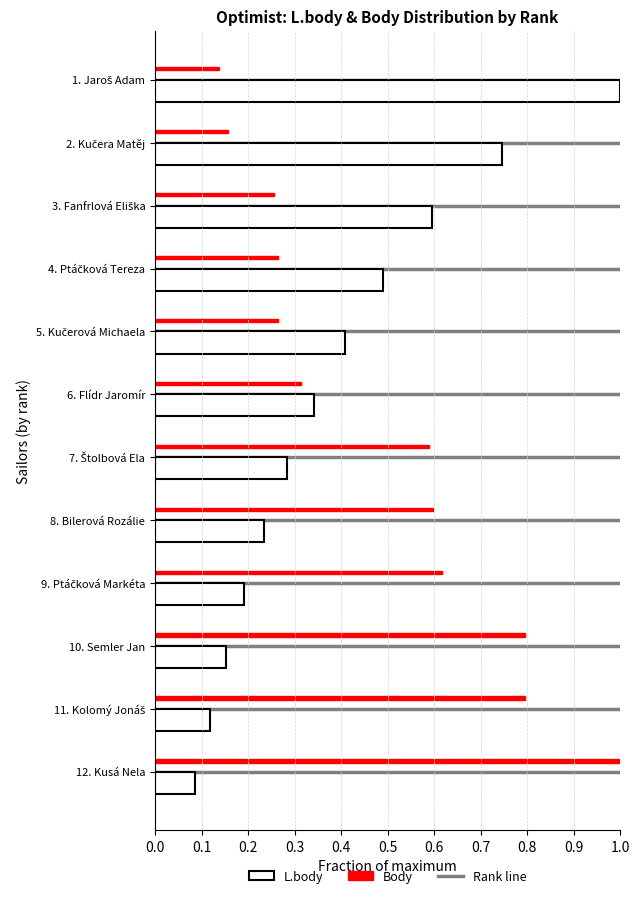

Which label corresponds to the smallest value in the chart?

12. Kusá Nela